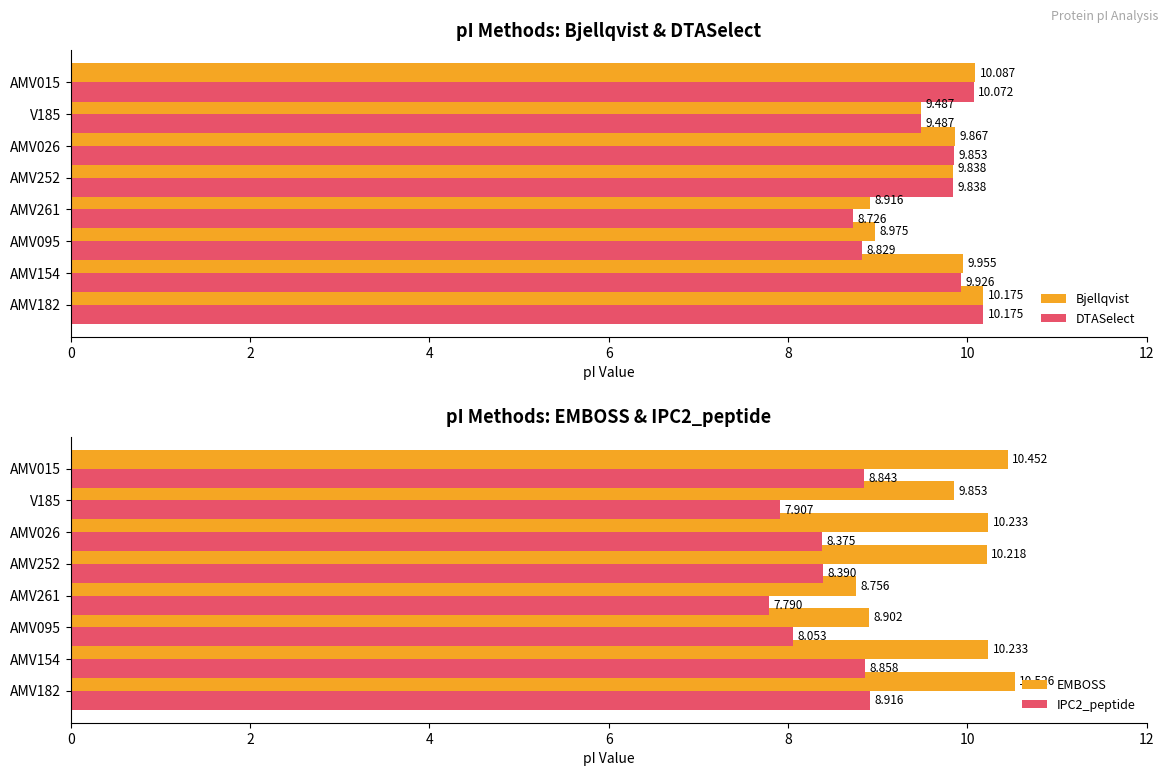

Is the value of IPC2_peptide at AMV015 greater than the value of DTASelect at AMV261?

Yes